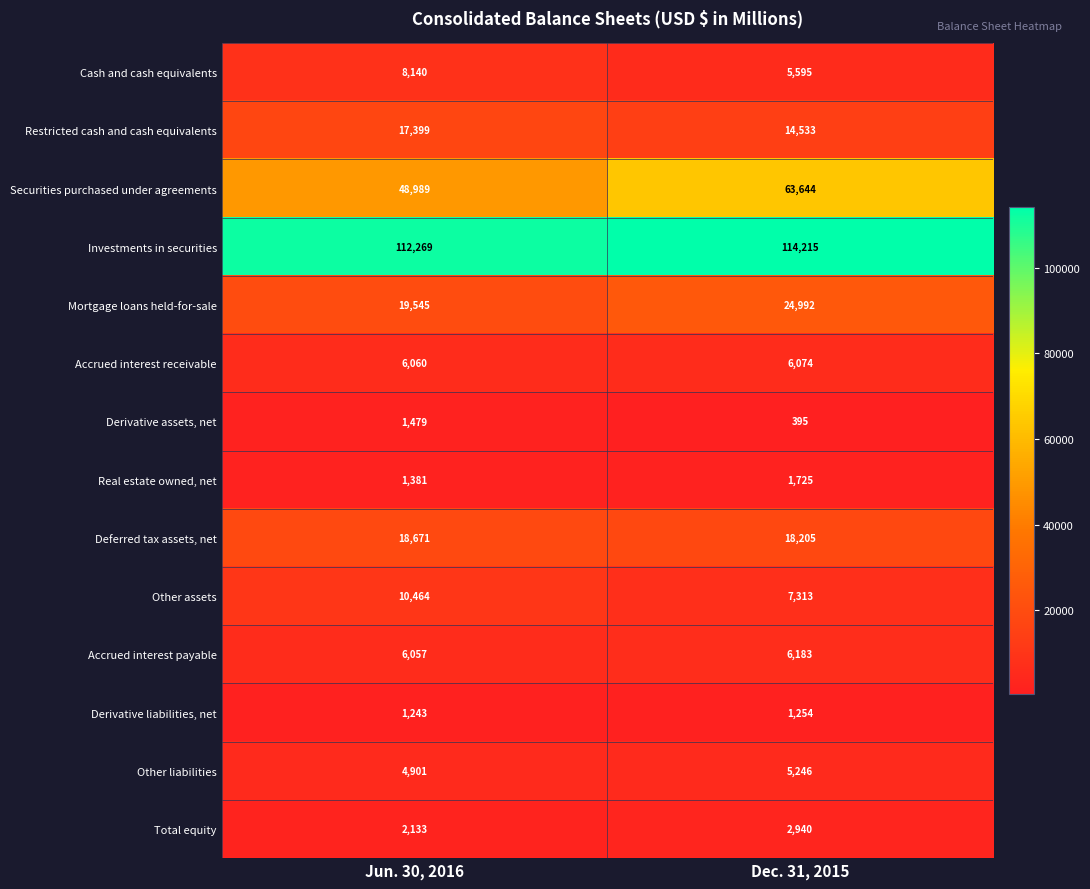

Which series has the largest total across all categories?

Investments in securities